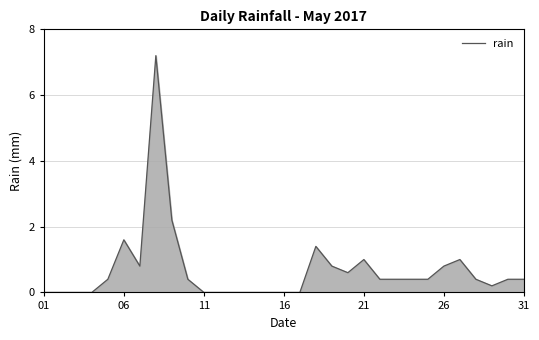

What is the maximum value shown in the chart?

7.2